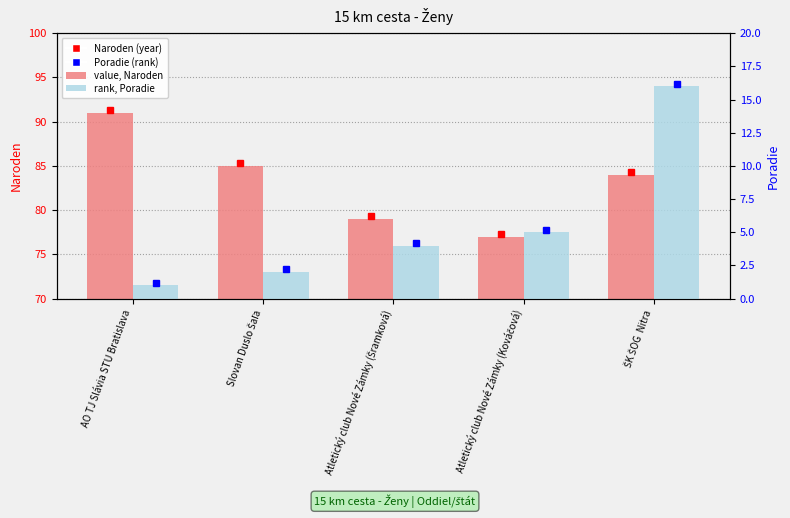

Rank the categories by Poradie value from highest to lowest.

ŠK ŠOG  Nitra, Atletický club Nové Zámky (Kováčová), Atletický club Nové Zámky (Šramková), Slovan Duslo Šaľa, AO TJ Slávia STU Bratislava